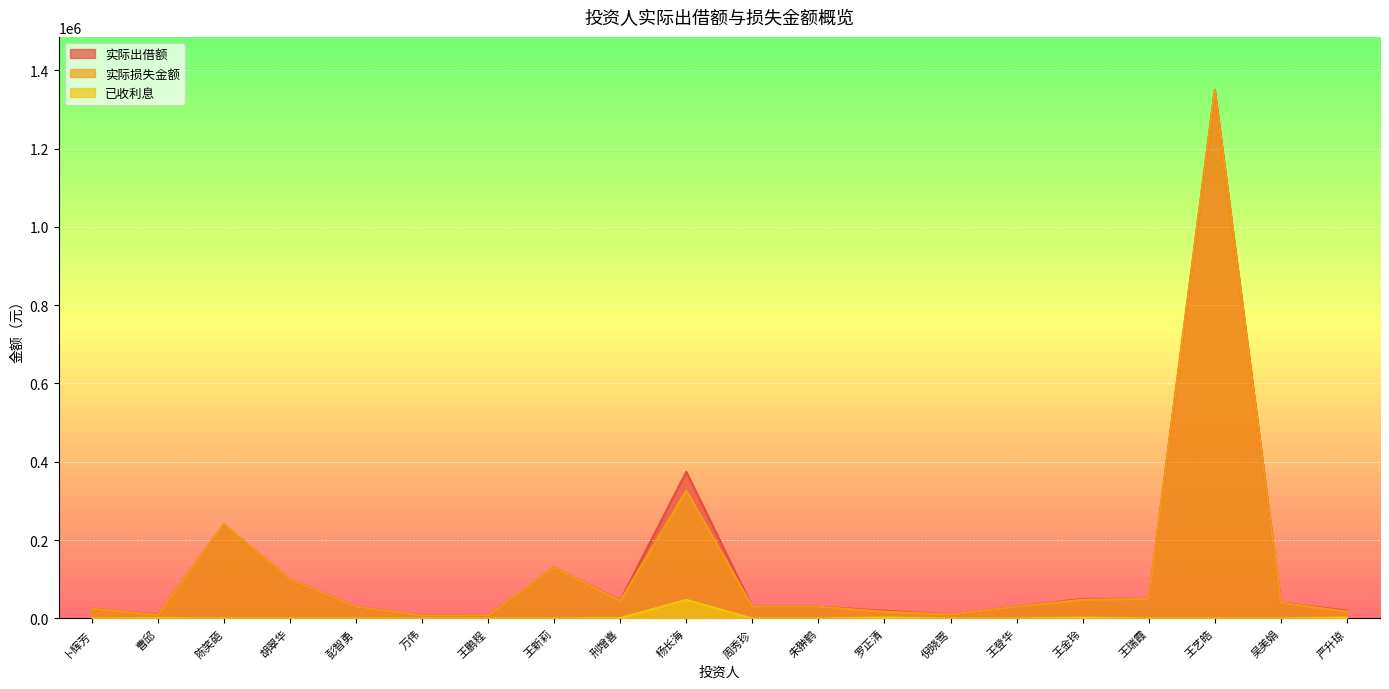

In 实际出借额, how many points are lower than both neighbors (excluding endpoints)?

4